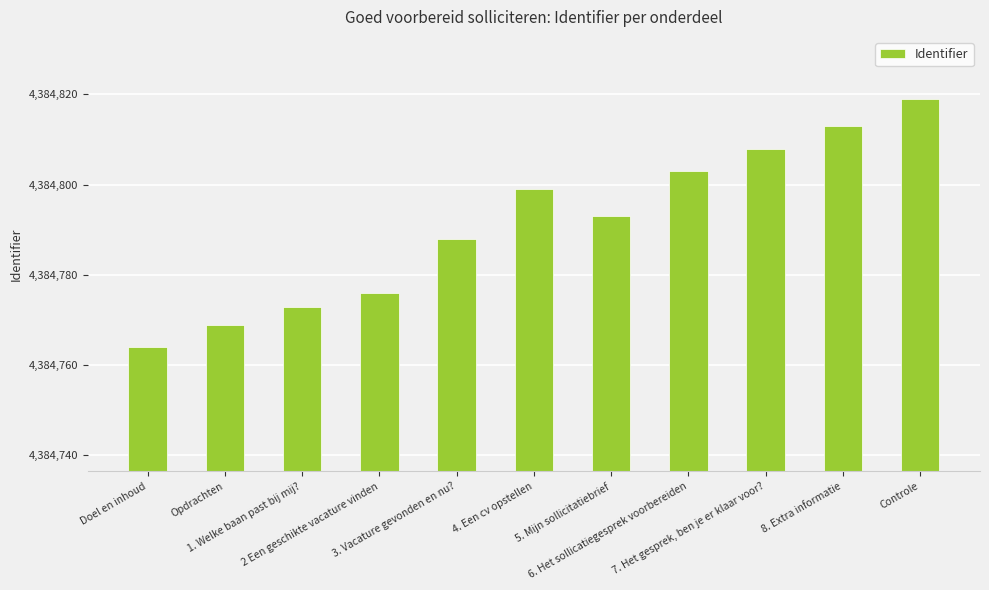

Which has a higher value, 7. Het gesprek, ben je er klaar voor? or Controle?

Controle